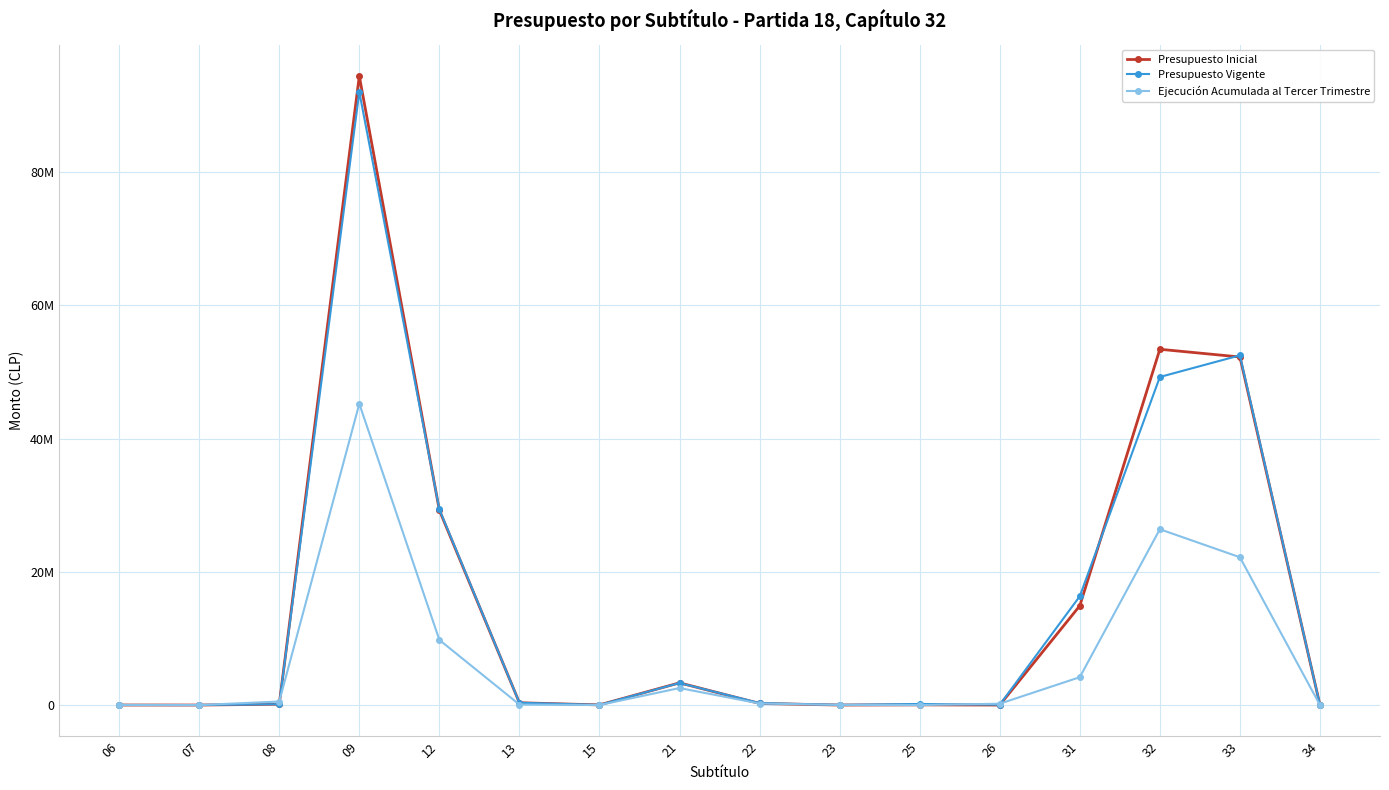

Where is Presupuesto Inicial nearest to the value 47196817?

33